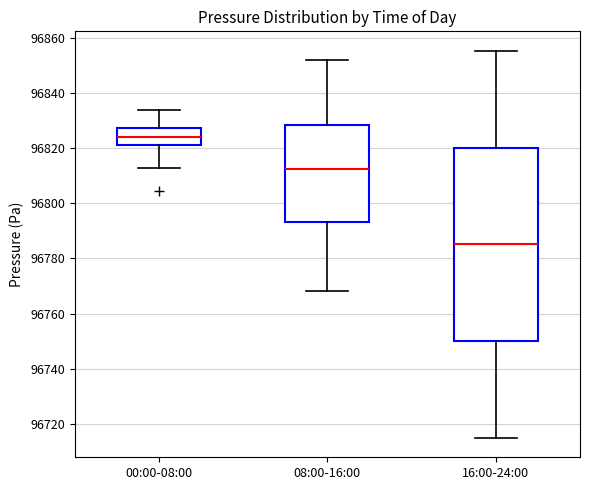

Reading left to right, read every box against the y-axis: the position of its median line, the range the box covers, and the ends of its whiskers. The values are not printed on the chart, so give them approximately, as read against the axis.

00:00-08:00: median 96824, box 96822 to 96828, whiskers 96812 to 96834
08:00-16:00: median 96812, box 96794 to 96828, whiskers 96768 to 96852
16:00-24:00: median 96786, box 96750 to 96820, whiskers 96714 to 96856